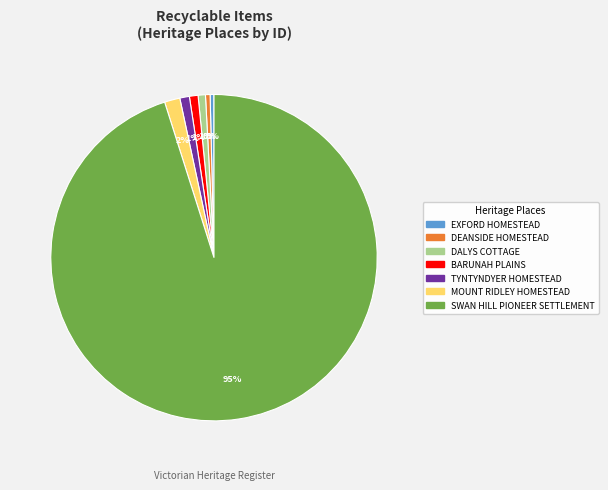

To the nearest percent, what is the average slice percentage?

14%